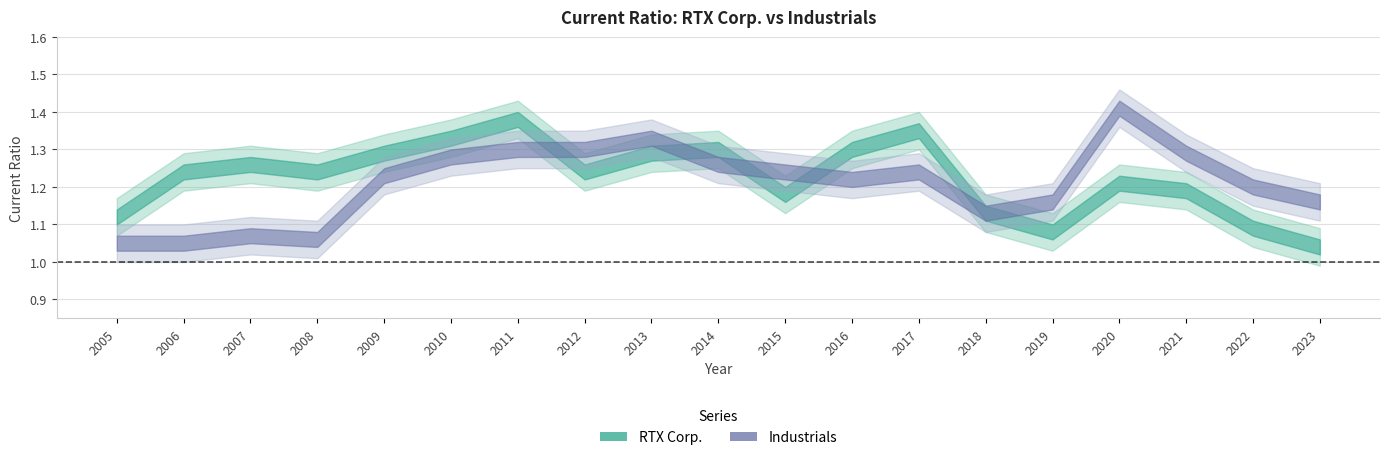

How many interior local peaks does the Industrials series have?

4